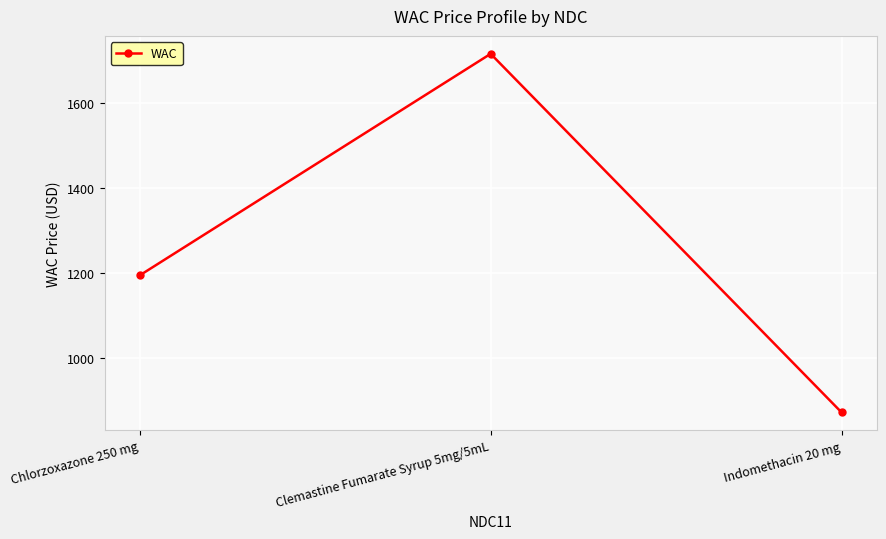

List the labels in order of value, smallest first.

Indomethacin 20 mg, Chlorzoxazone 250 mg, Clemastine Fumarate Syrup 5mg/5mL